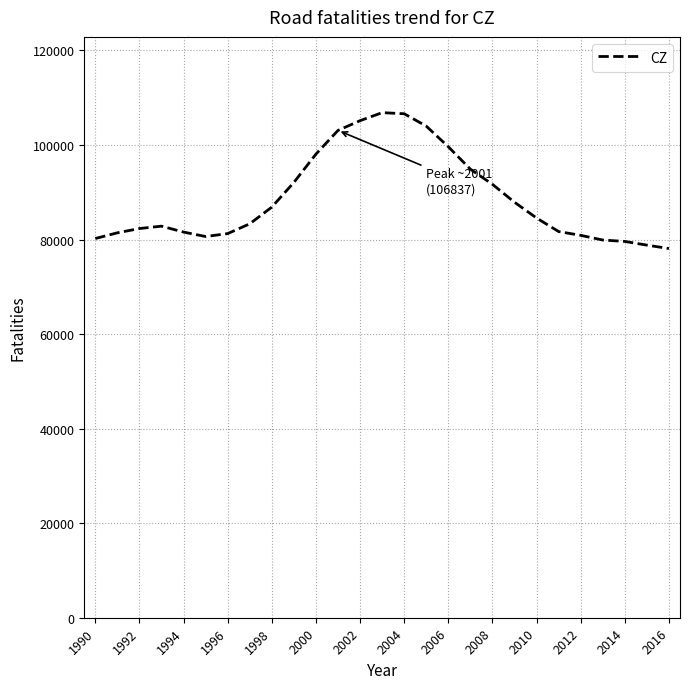

What is the maximum value shown in the chart?

106837